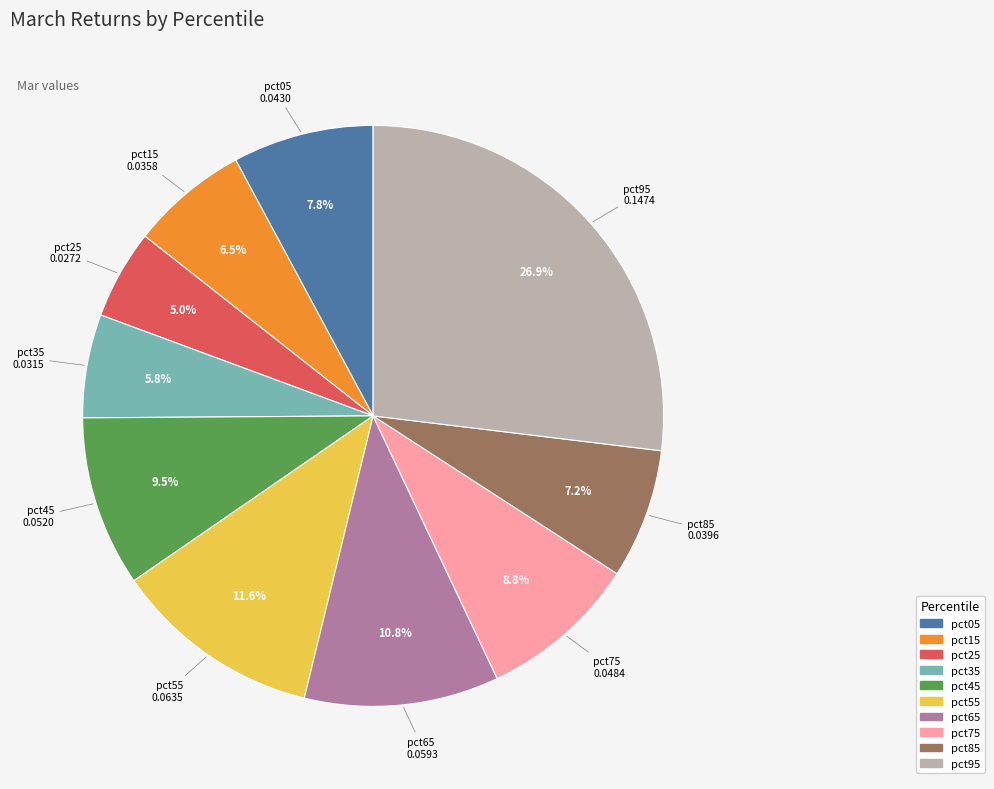

To the nearest percent, what is the average slice percentage?

10%